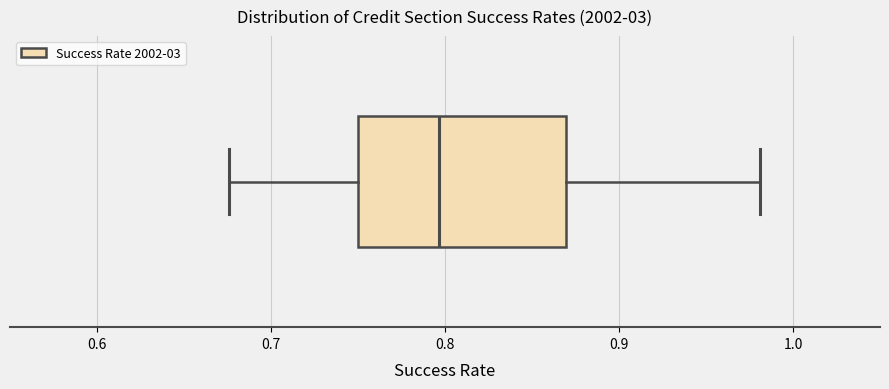

Where is the left edge of the box on the x-axis? The values are not printed on the chart, so give them approximately, as read against the axis.

0.75